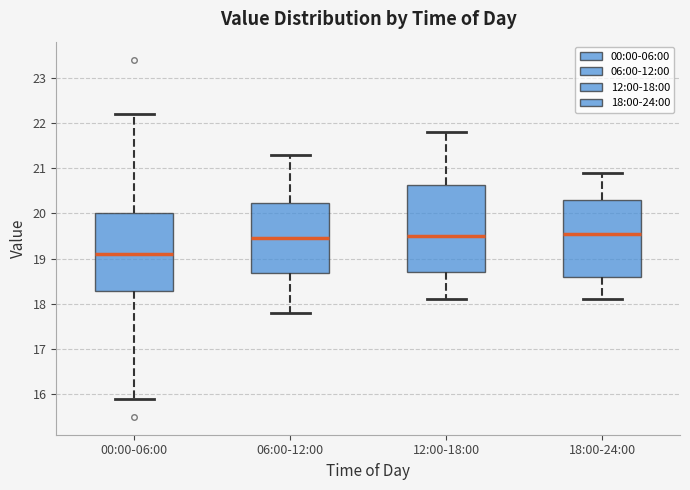

Where does the median line of the box for 12:00-18:00 sit on the y-axis? The values are not printed on the chart, so give them approximately, as read against the axis.

19.5